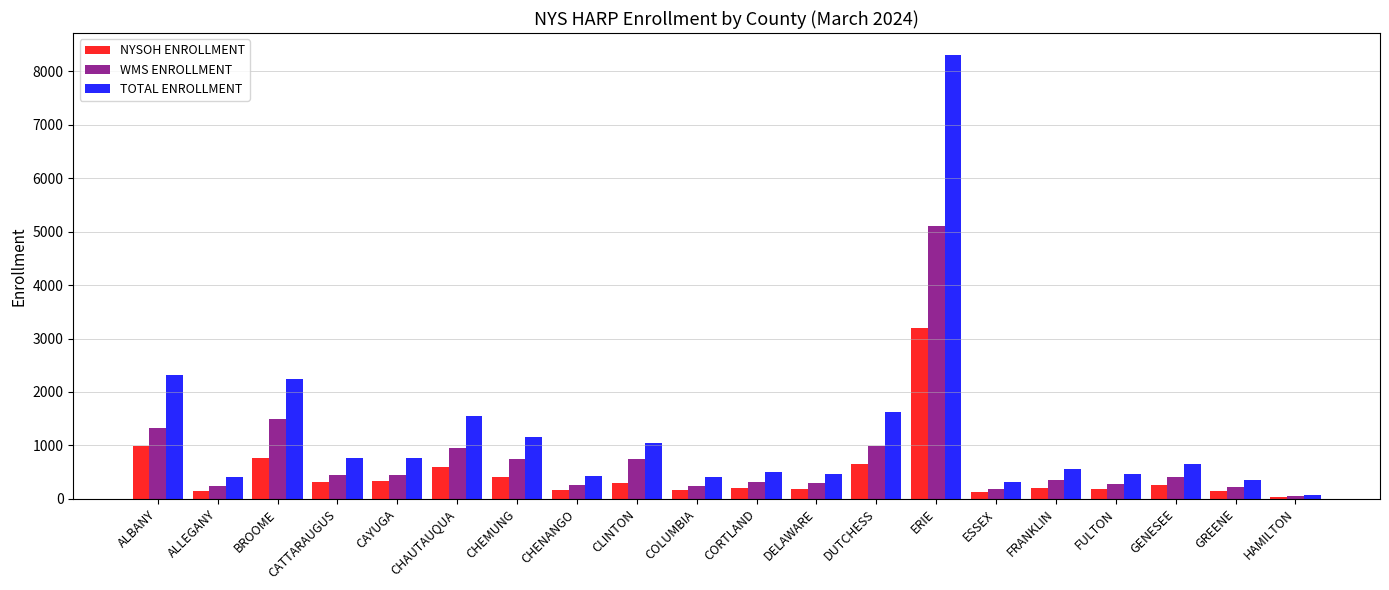

What is the spread (max minus min) of values at BROOME?

1486